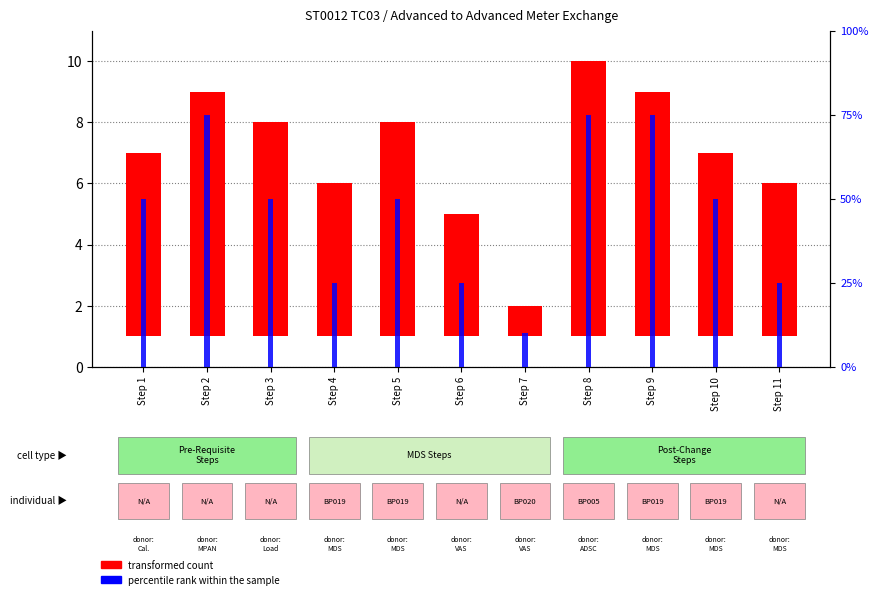

Rank the series by their maximum value, from highest to lowest.

percentile rank within the sample, transformed count